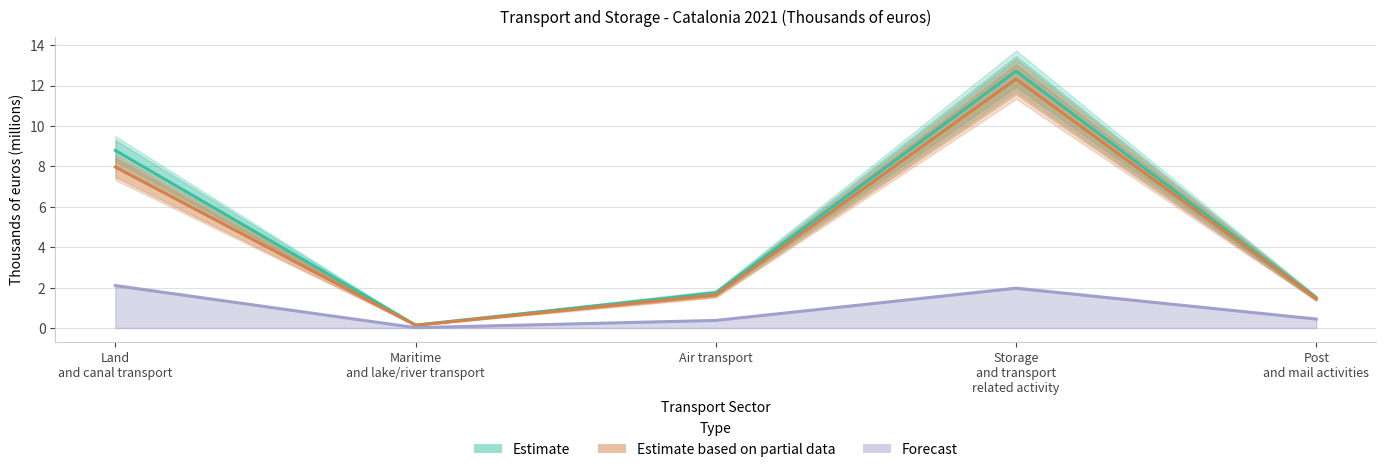

Is the value of Estimate based on partial data at Air transport greater than the value of Estimate at Air transport?

No